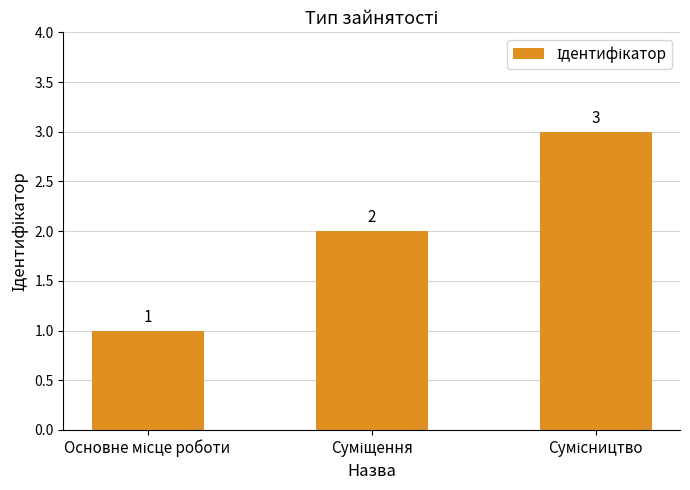

What is the value of the 2nd bar from the left?

2